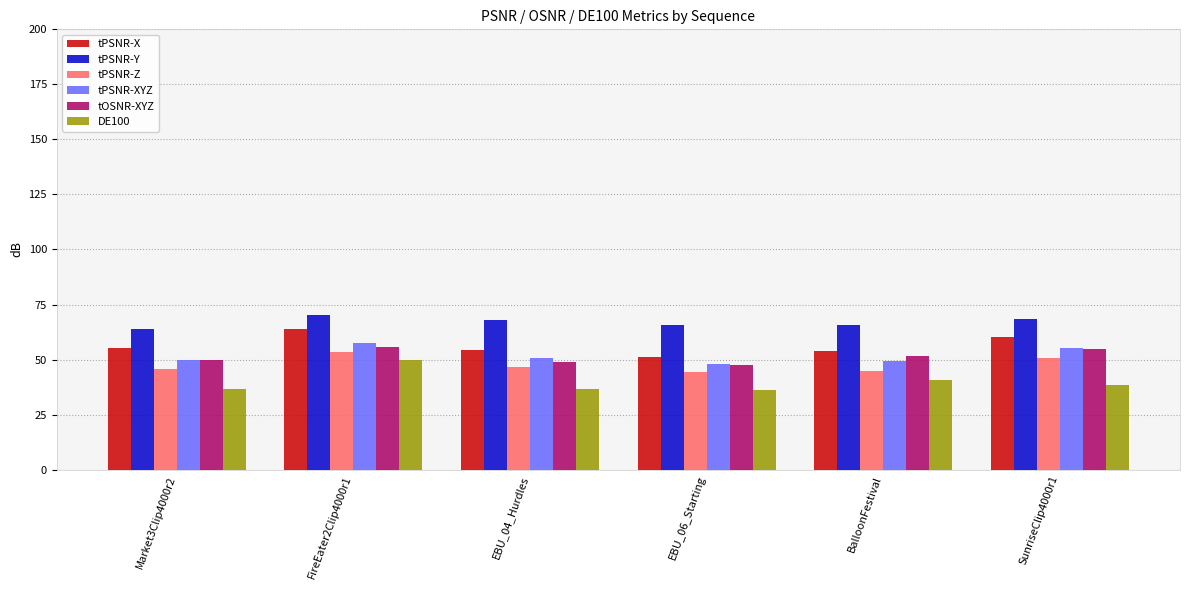

At which category does the chart reach its peak across all series?

FireEater2Clip4000r1